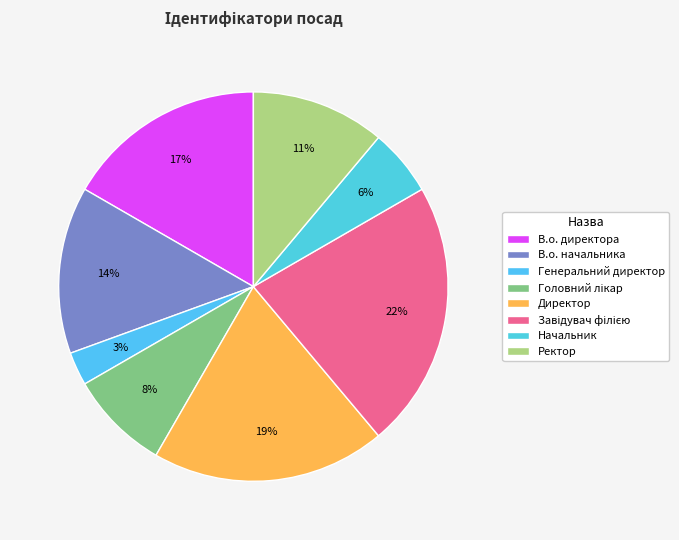

Does any single category account for the majority?

No